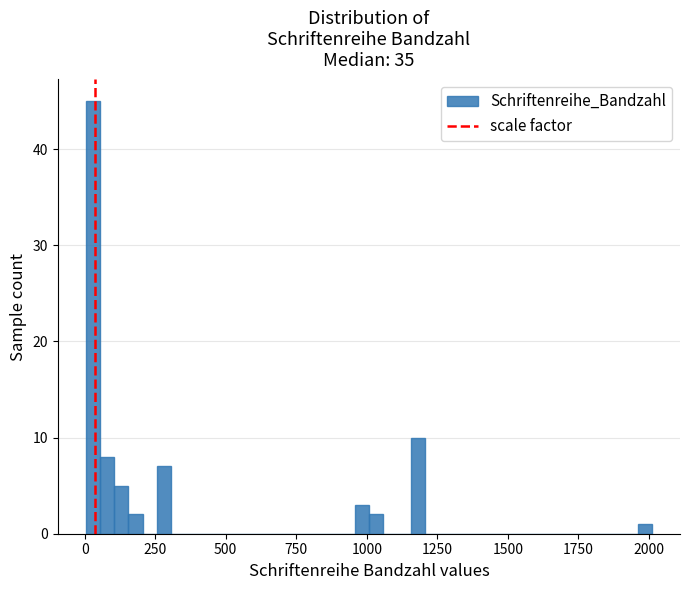

Read against the x-axis, roughly where is the centre of the tallest bar?

50